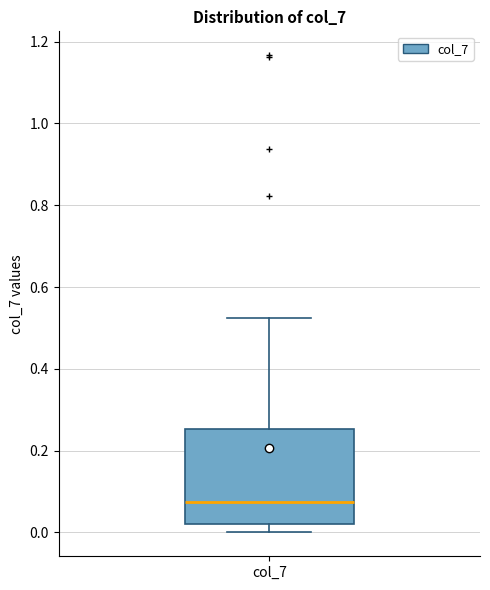

Transcribe this box plot: give where the median line is, the range the box spans, and where the two whiskers end, as read against the y-axis. The values are not printed on the chart, so give them approximately, as read against the axis.

median 0.08, box 0.02 to 0.26, whiskers 0.00 to 0.52